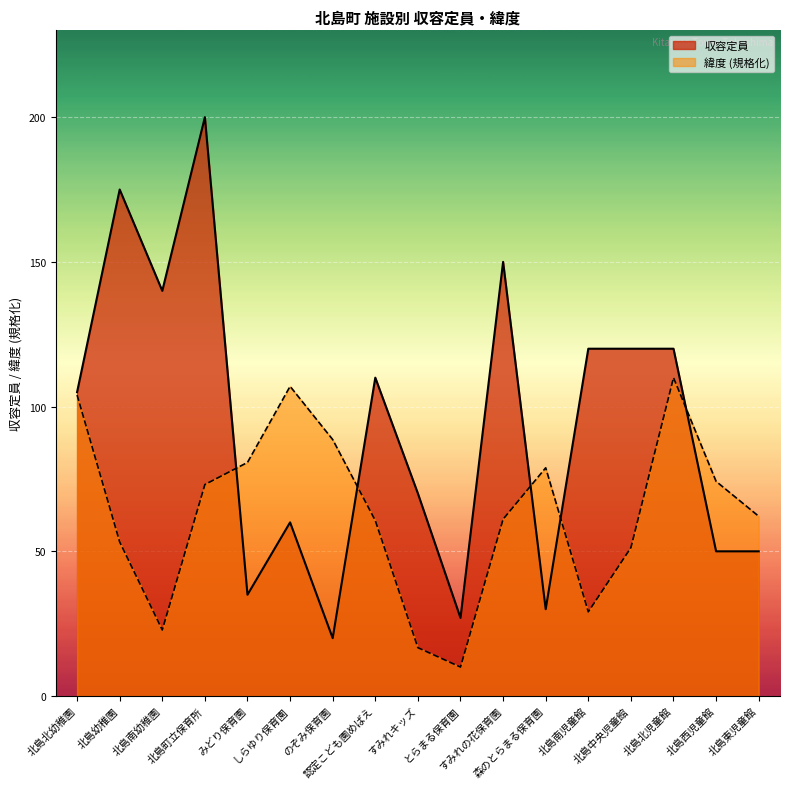

After their last crossing, which series has the higher values: 緯度 or 収容定員?

緯度